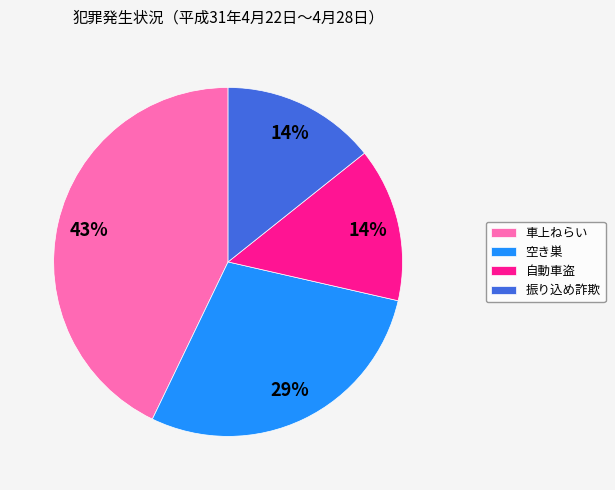

What percentage is the 車上ねらい slice, to the nearest percent?

43%